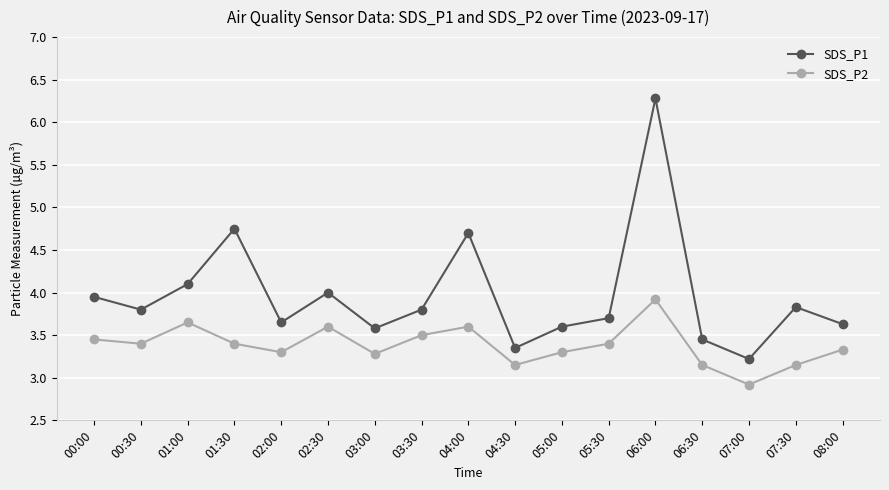

Does the chart have visible grid lines?

Yes